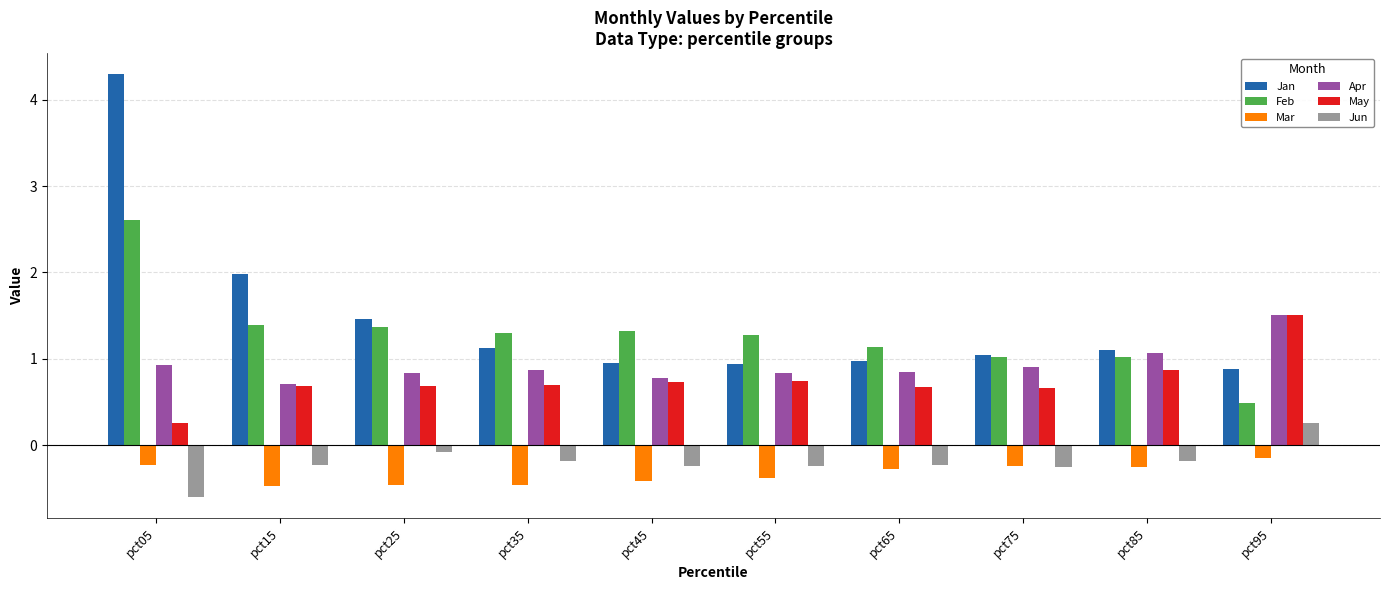

Is it true that Feb equals 0.6 at pct35?

False